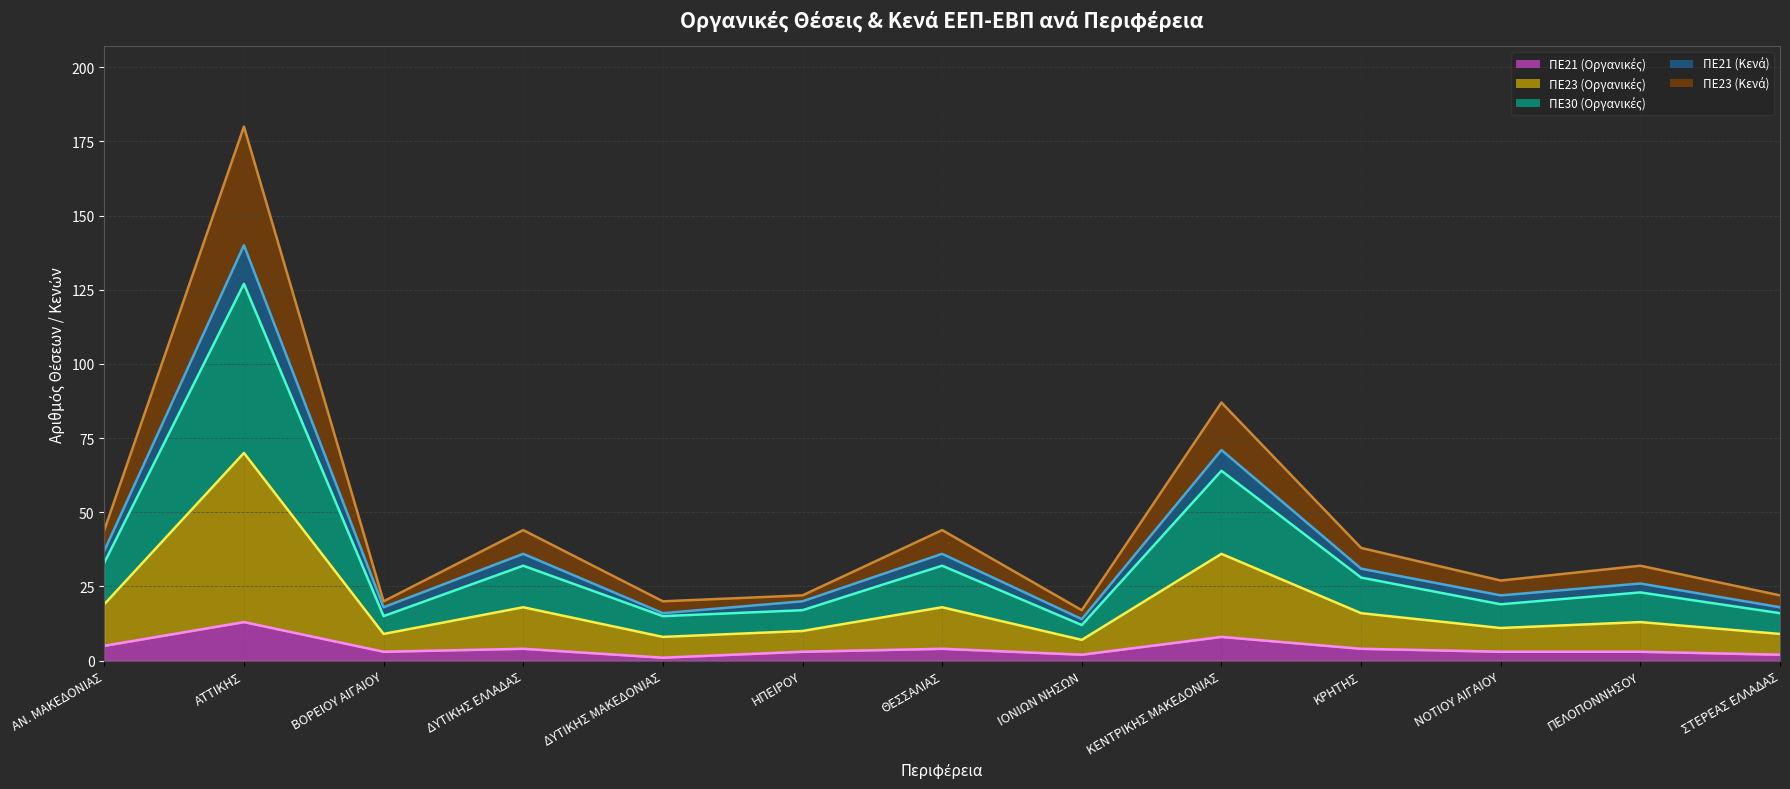

What is the highest value of the ΠΕ21 (Κενά) (γραμμή) series?

140